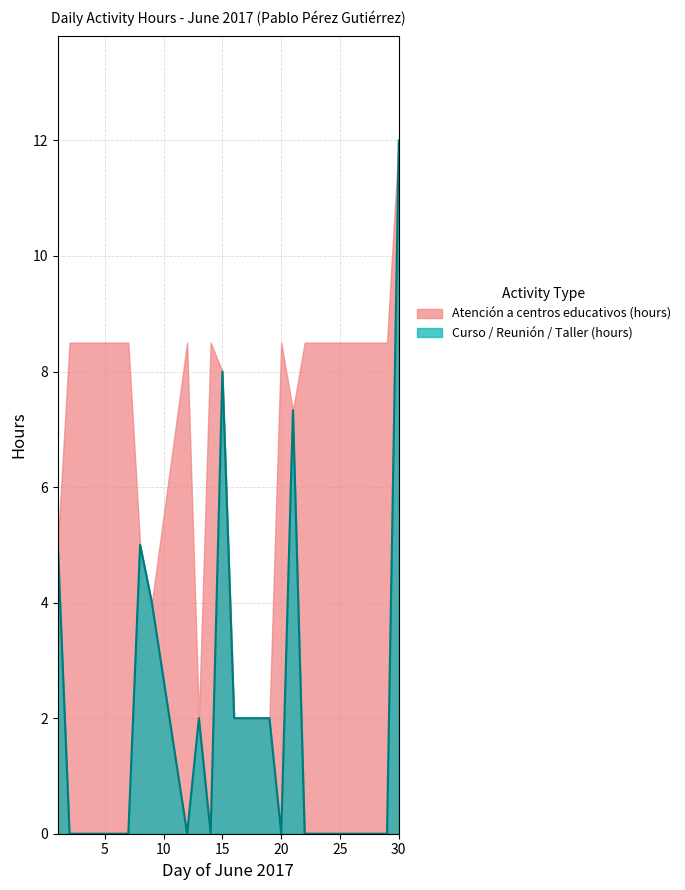

What is the difference between the maximum and second lowest values?

12.0